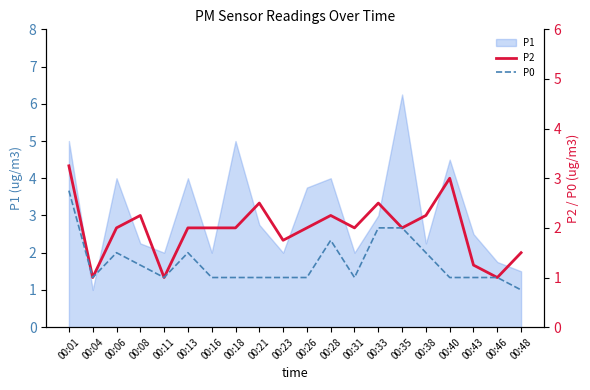

Which category has the highest value in the P1 series?

00:35